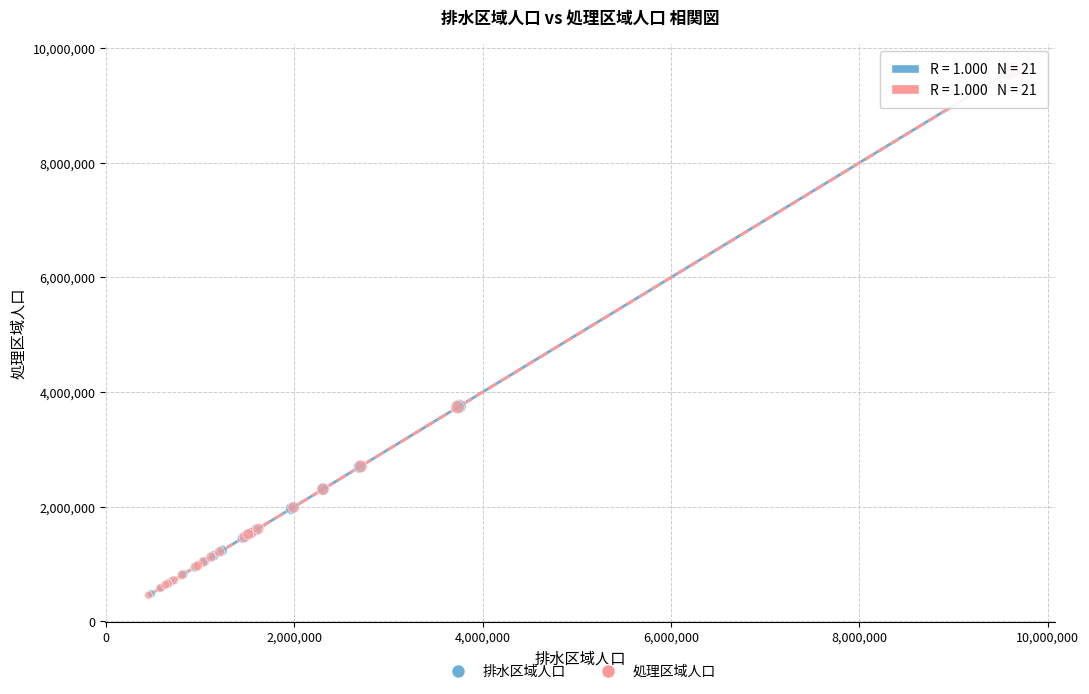

Which series has the largest Y range (max minus min)?

処理区域人口